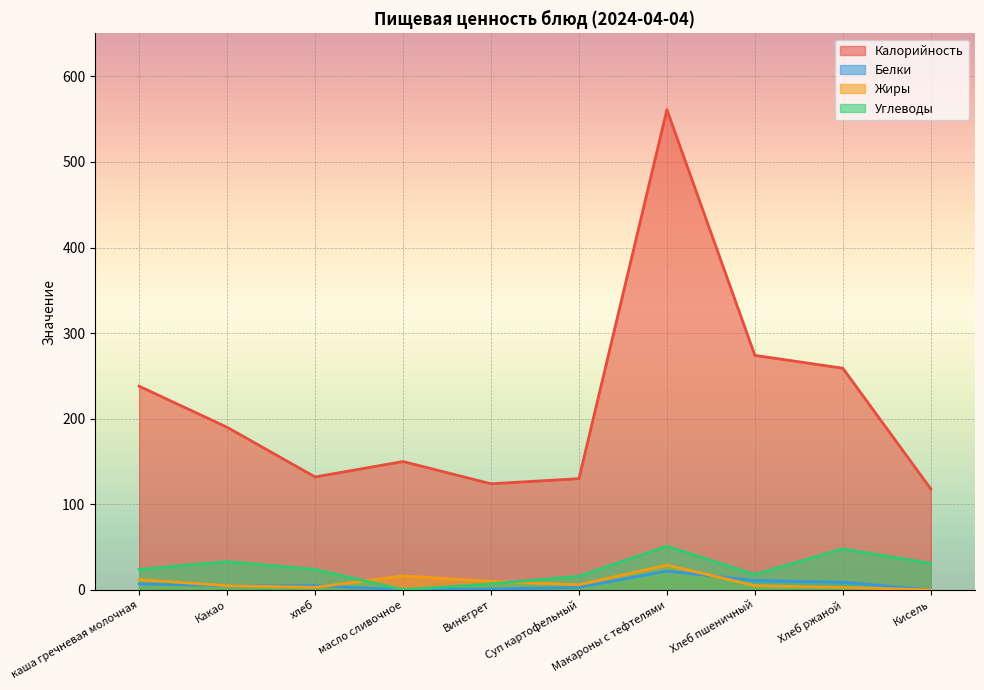

What is the label of the 1st point from the right?

Кисель